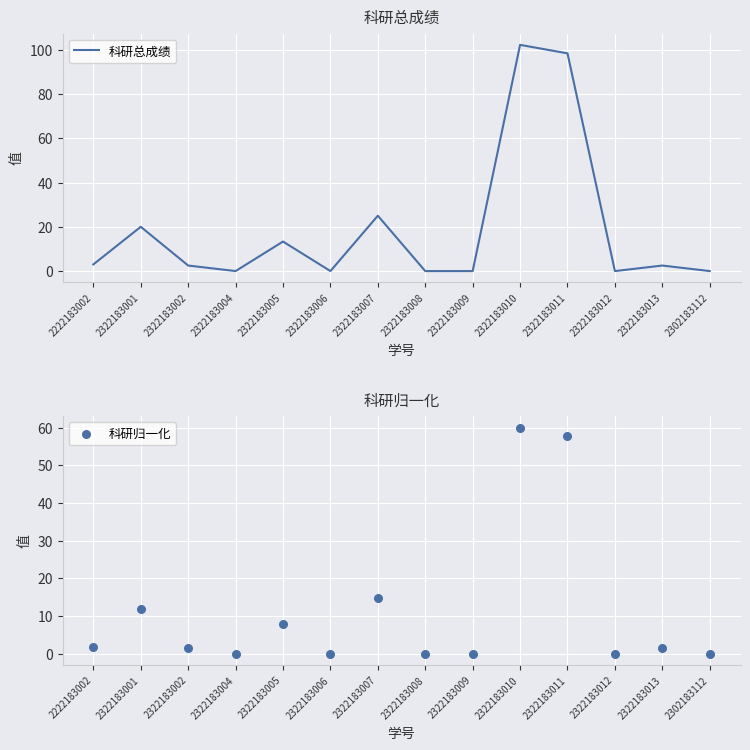

At how many categories does at least one series exceed 76?

2